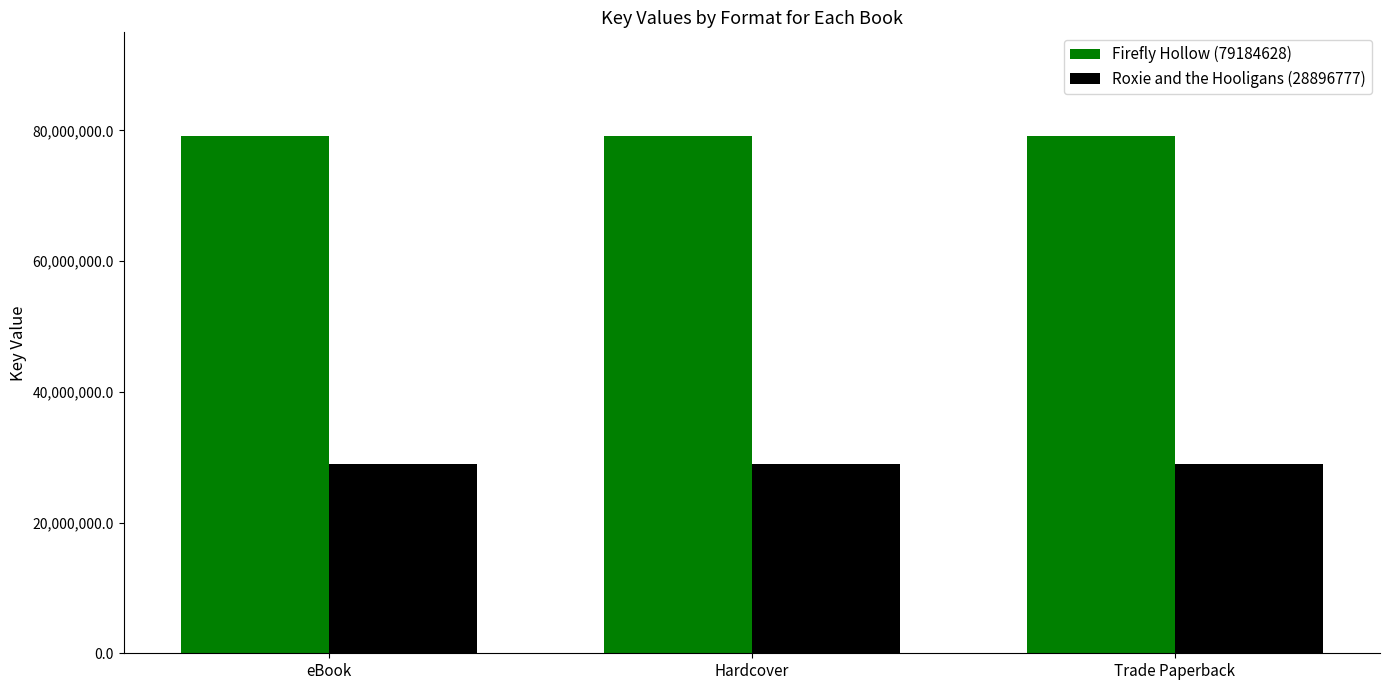

Which series has the largest total across all categories?

Firefly Hollow (79184628)